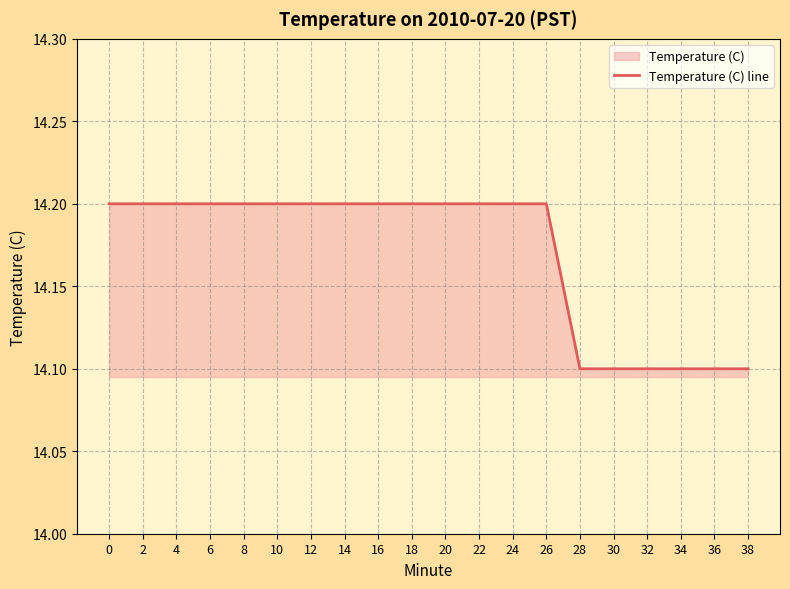

What is the value of the 19th point from the left?

14.1